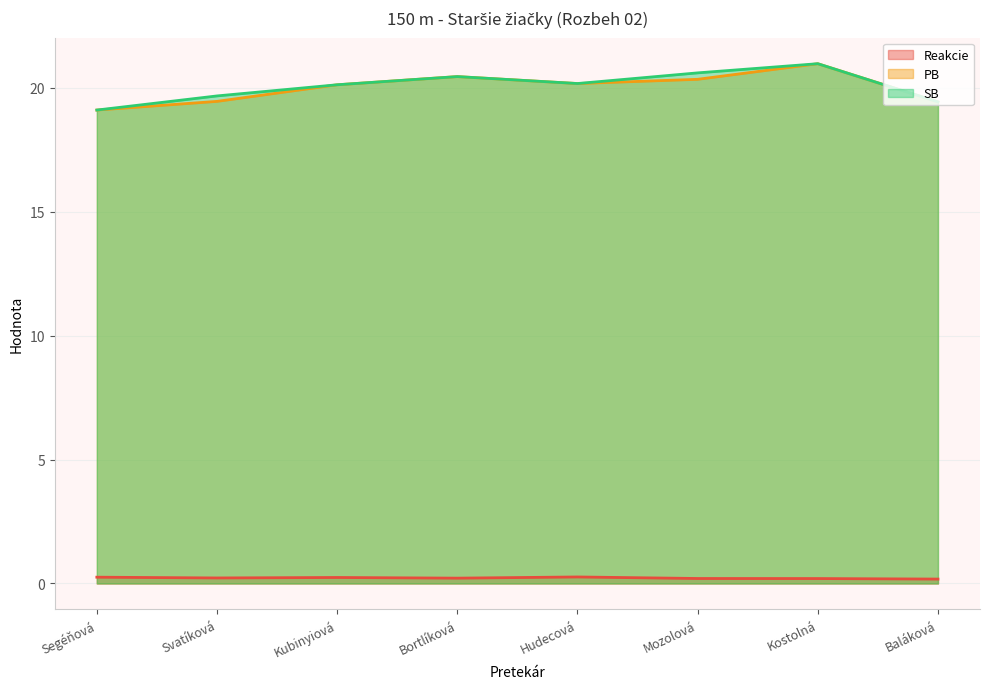

True or false: SB has more than 1 points higher than both neighbors.

True